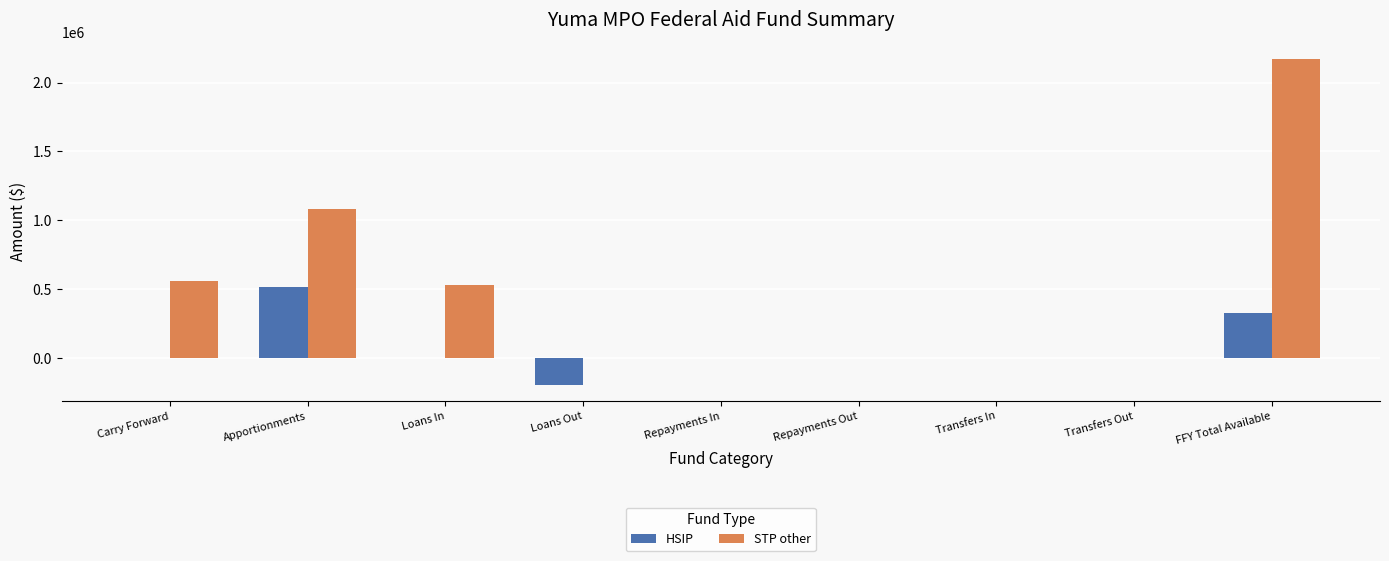

True or false: HSIP has a value of 0 at Repayments In.

True